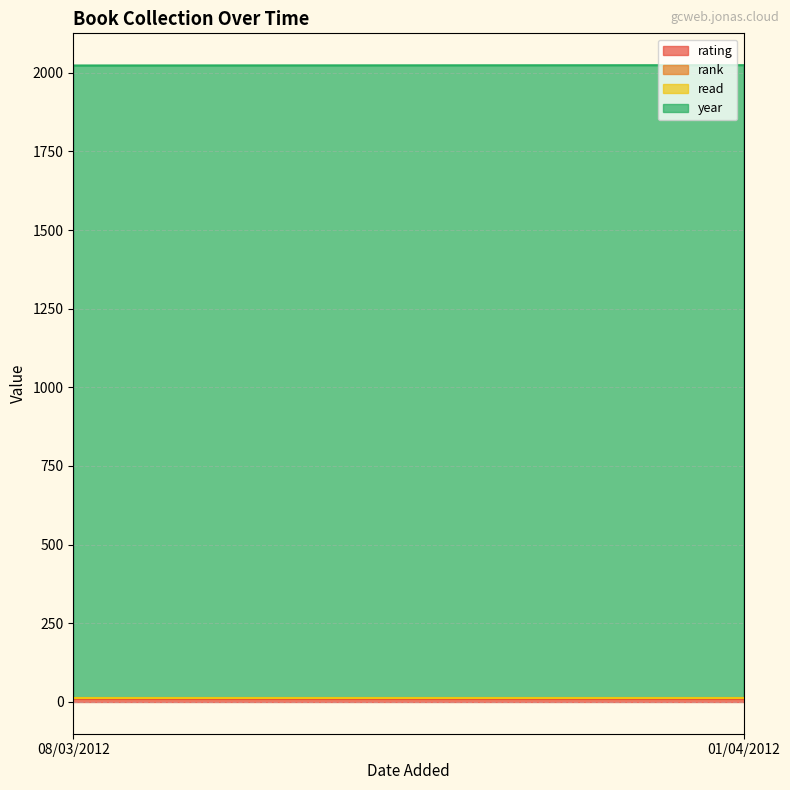

At which category is the sum across all series the highest?

01/04/2012